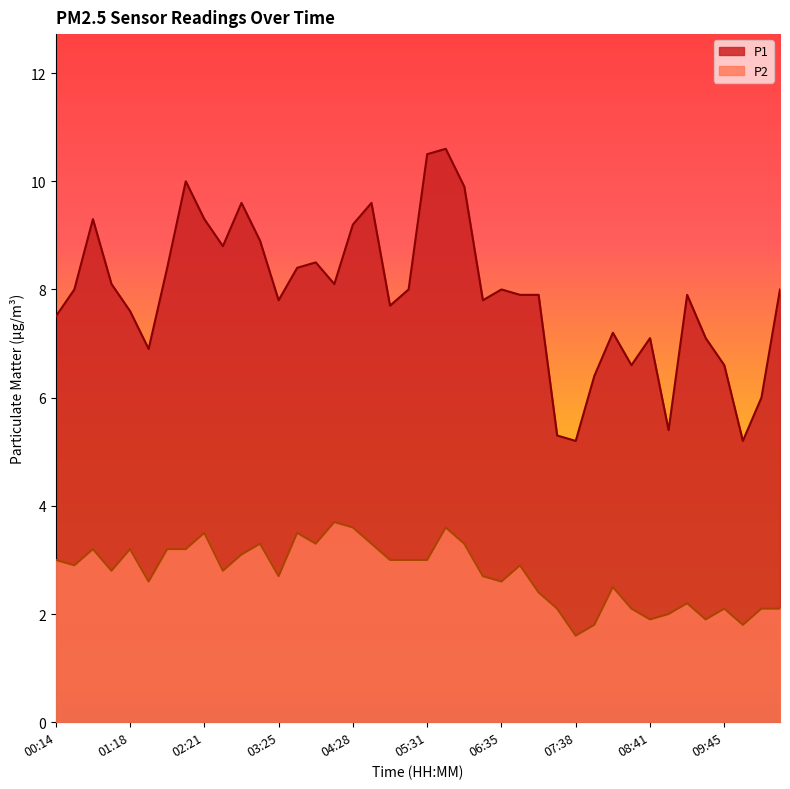

What is the average value of the P2 series?

2.7